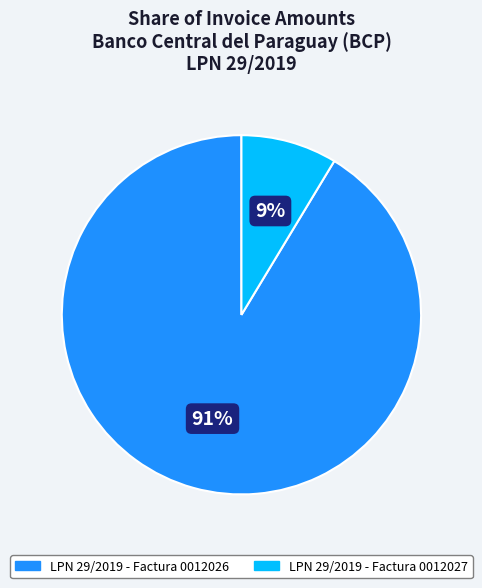

To the nearest percent, what portion does LPN 29/2019 - Factura 0012027 represent?

9%